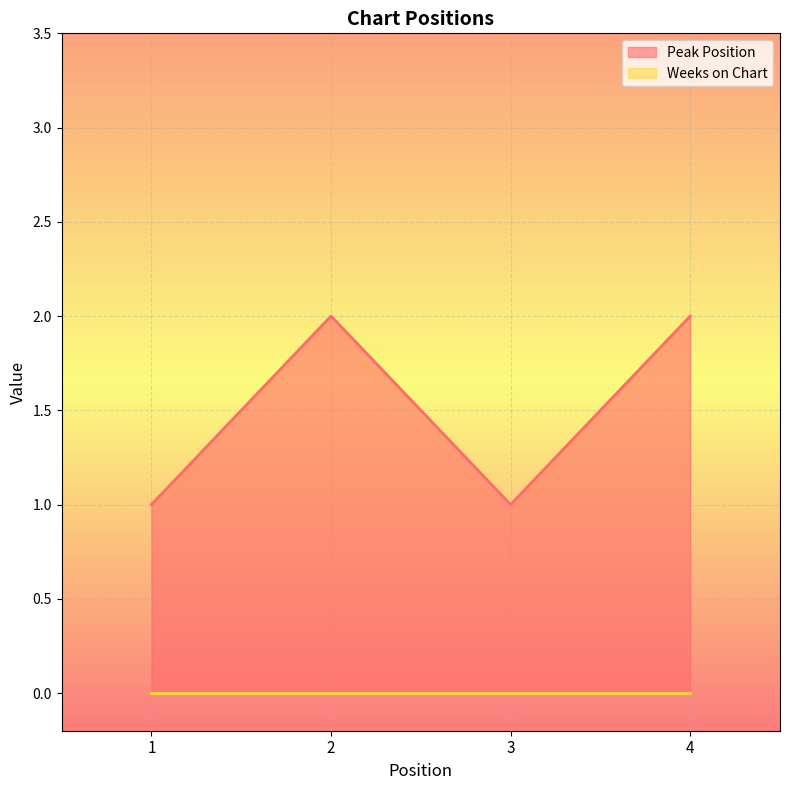

What is the sum of the values at 4 and 2?

4